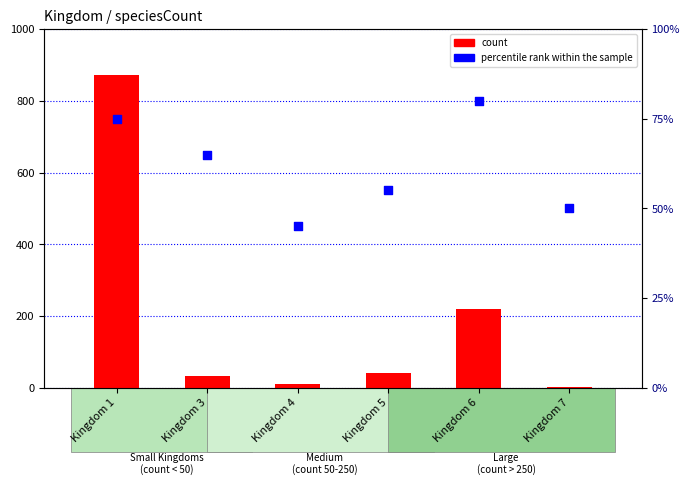

Which series contains the highest Y value?

count